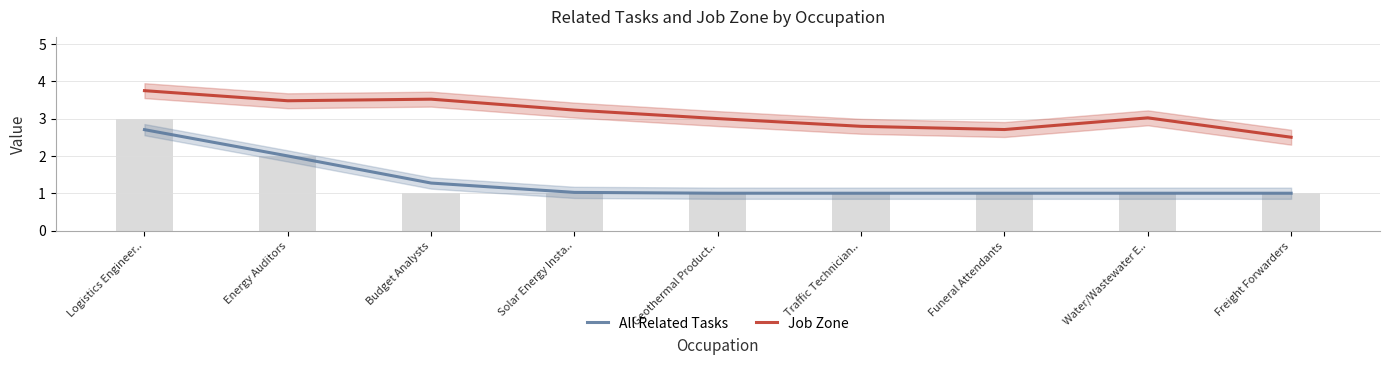

What is the difference between the Job Zone values at Funeral Attendants and Traffic Technician..?

0.1